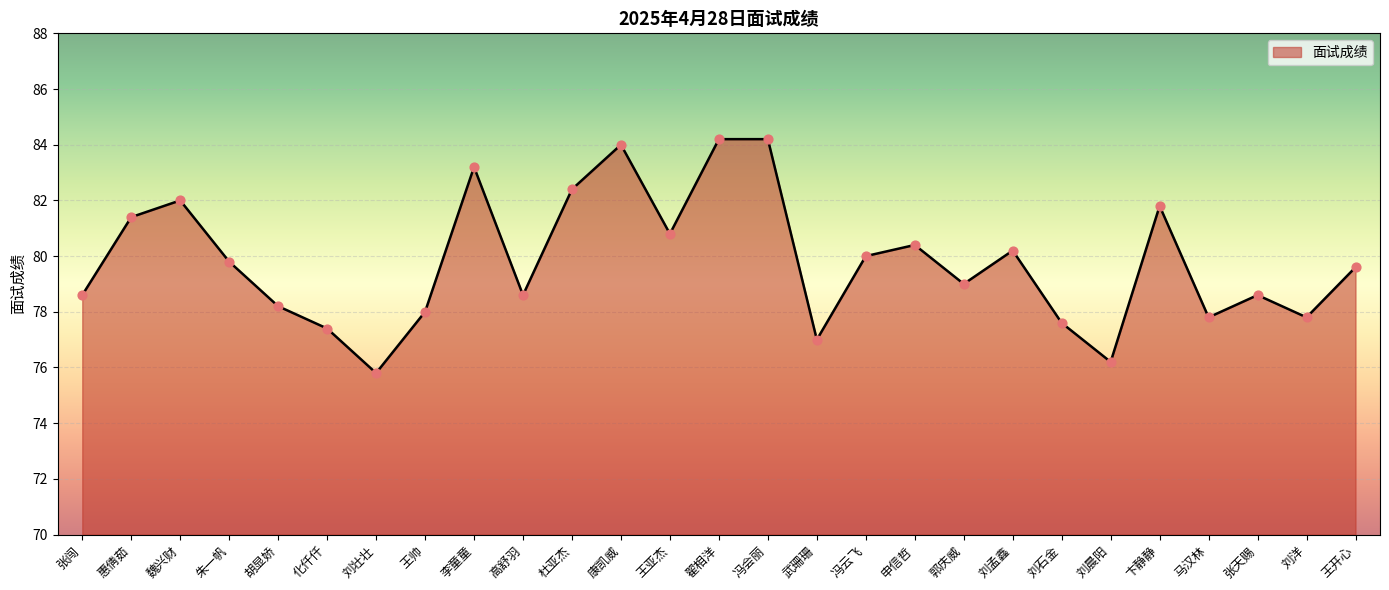

Which has a higher value, 王开心 or 康凯威?

康凯威